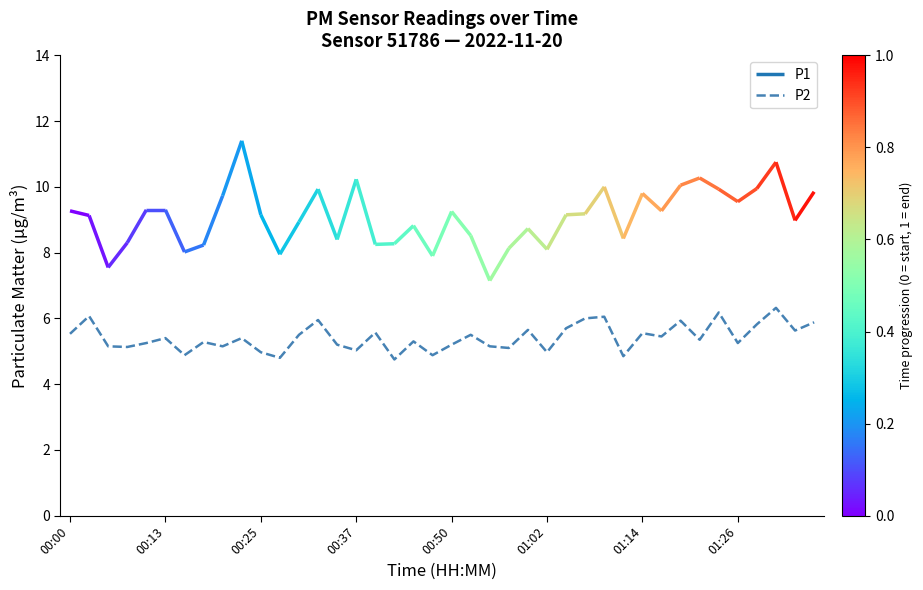

Is it true that P2 equals 5.5 at 01:14?

True